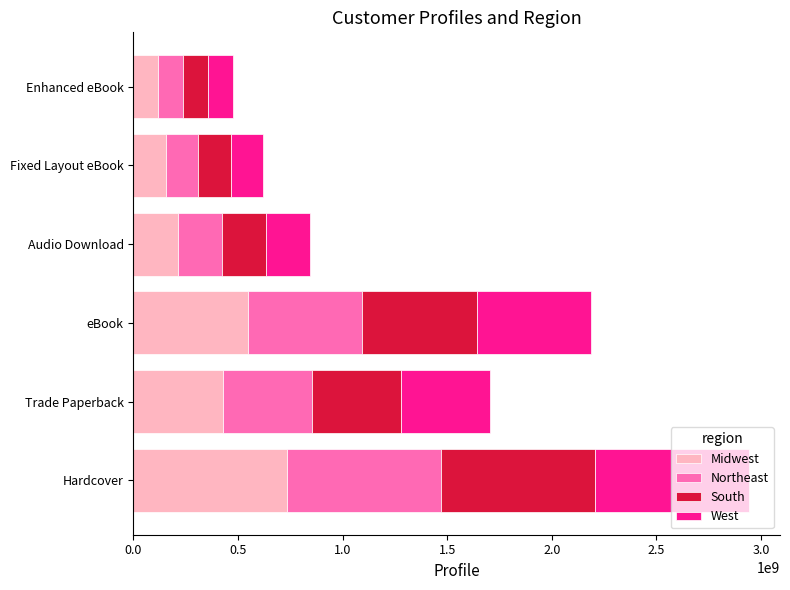

What is the difference between the maximum and minimum values in the Midwest series?

617415954.0